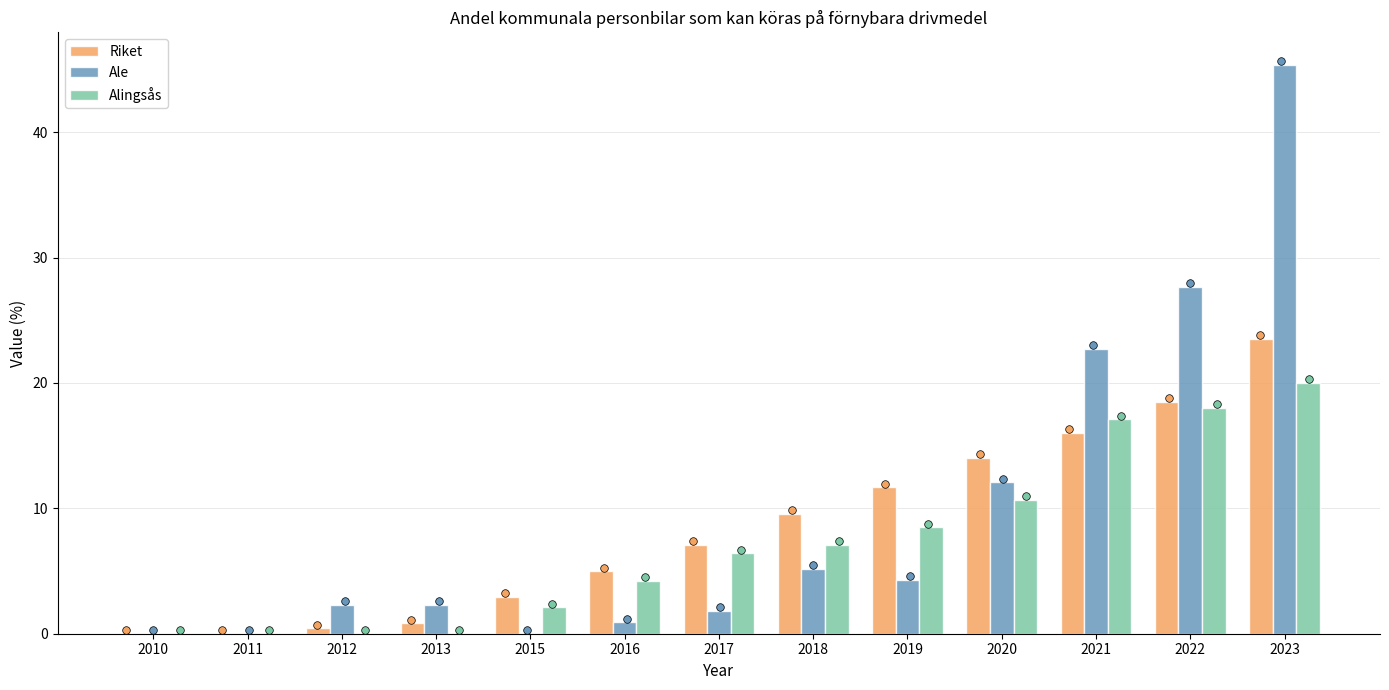

At how many categories does at least one series exceed 44?

1